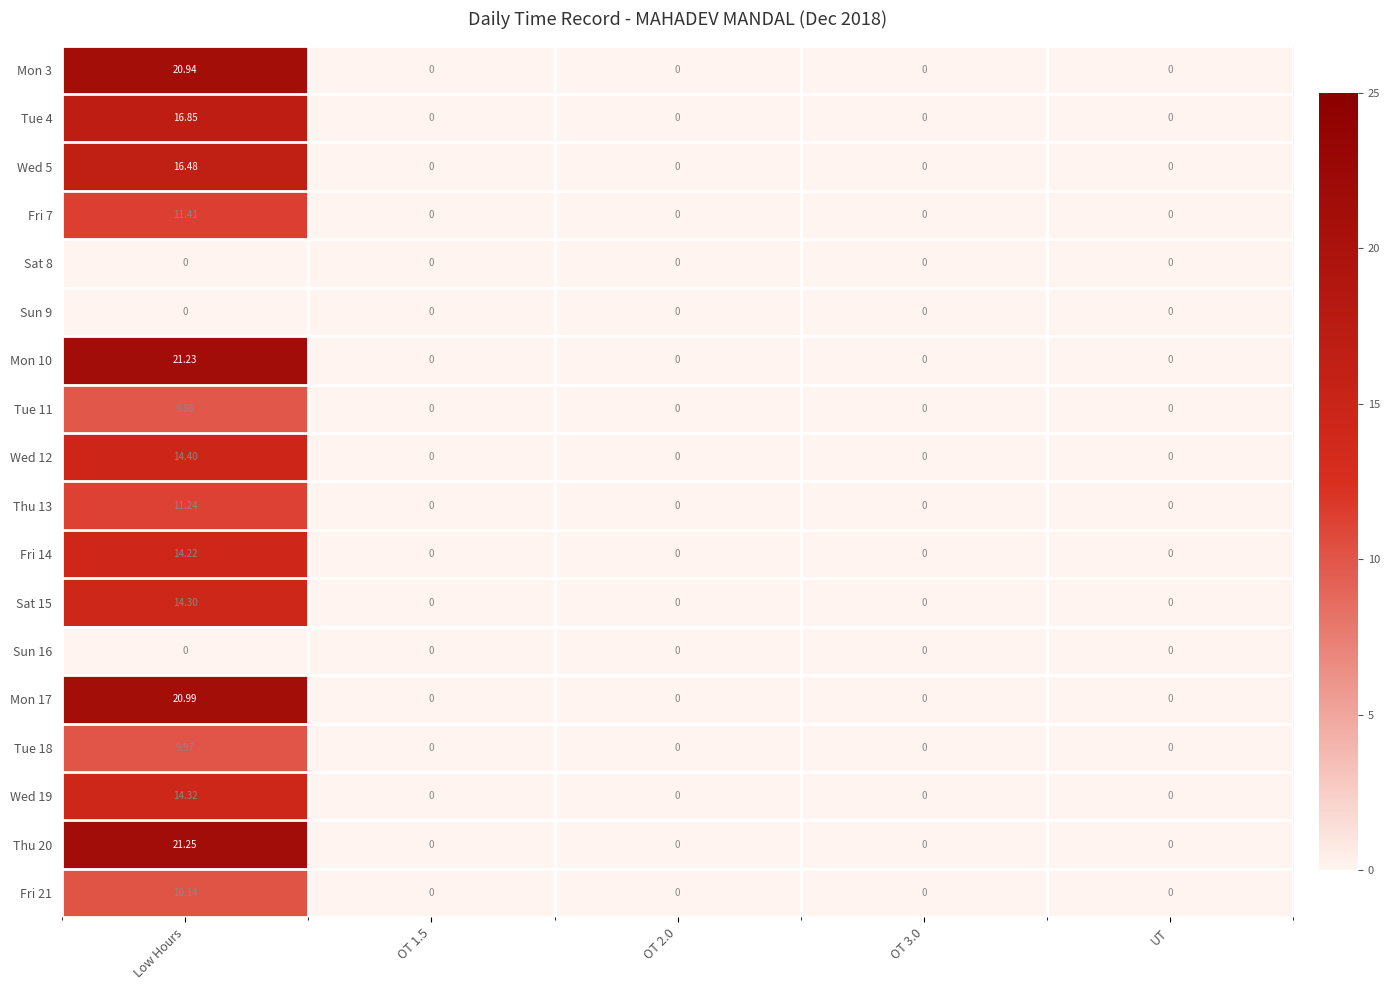

At which category is the sum across all series the highest?

Low Hours